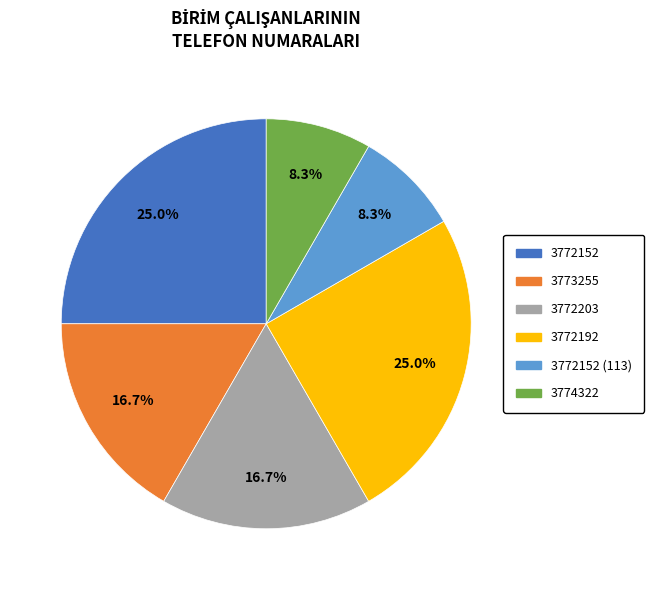

Does any single category account for the majority?

No